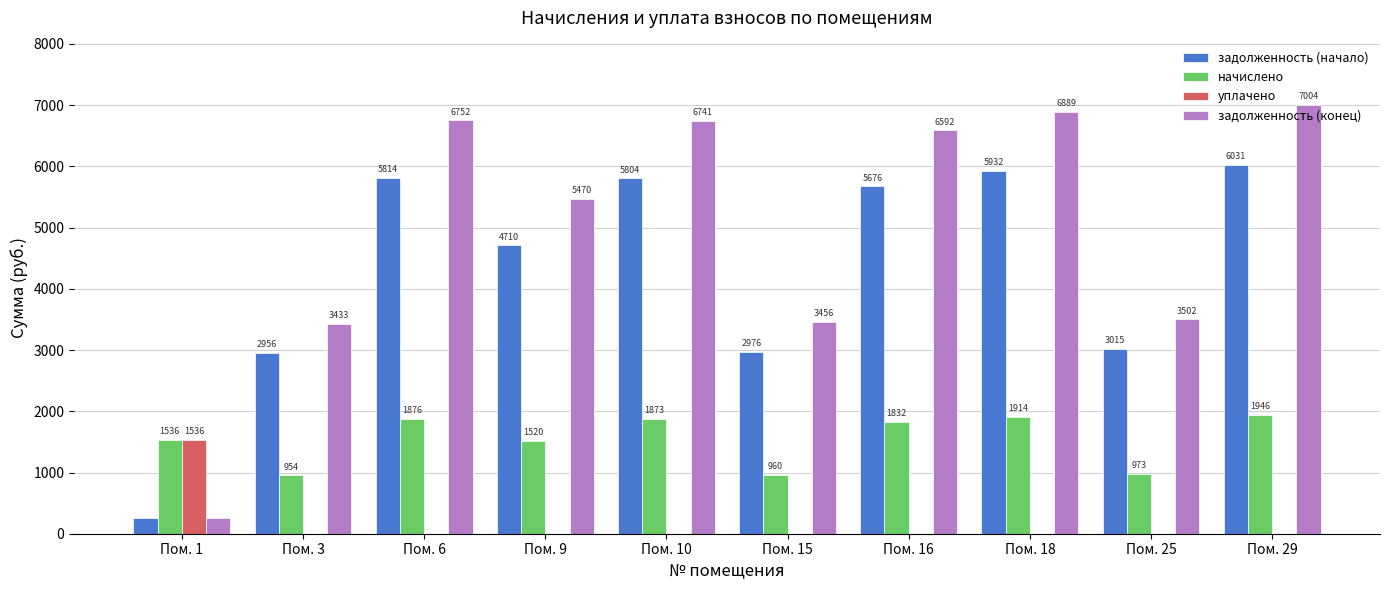

Are the bars horizontal?

No